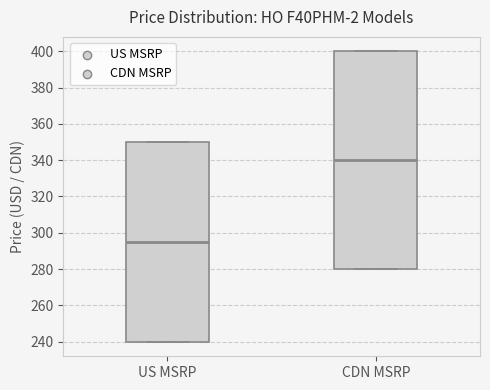

Reading left to right, read every box against the y-axis: the position of its median line, the range the box covers, and the ends of its whiskers. The values are not printed on the chart, so give them approximately, as read against the axis.

US MSRP: median 294, box 240 to 350, whiskers 240 to 350
CDN MSRP: median 340, box 280 to 400, whiskers 280 to 400